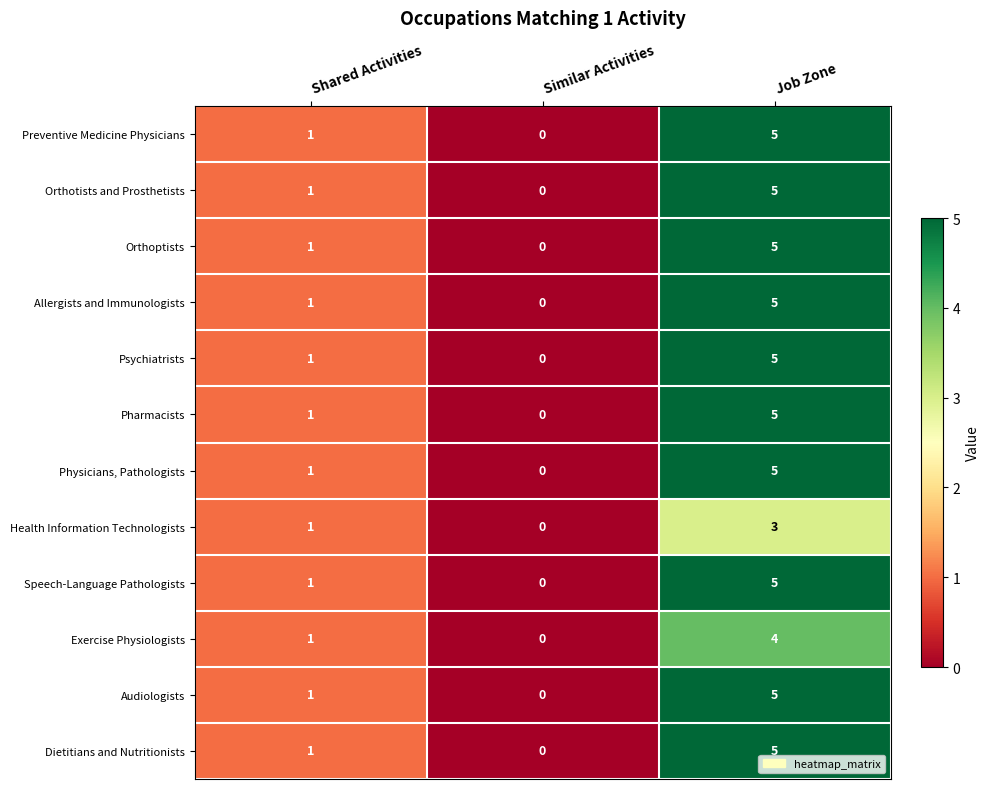

What is the difference between the maximum and second lowest values in the Speech-Language Pathologists series?

4